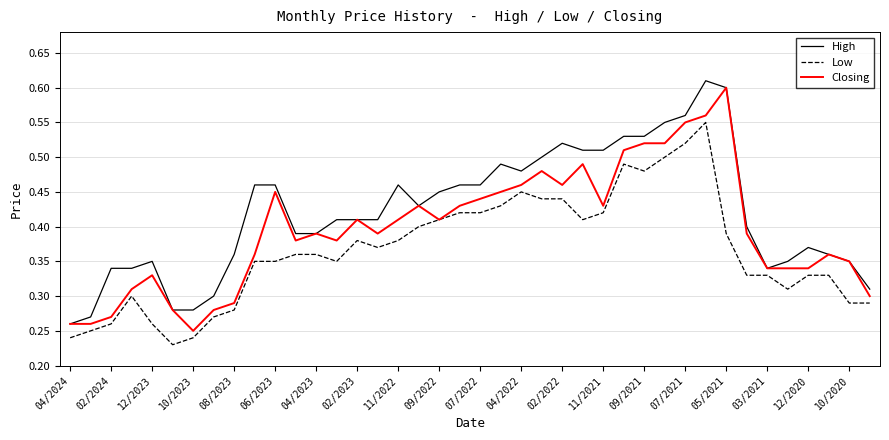

Rank the series by their average value, from highest to lowest.

High, Closing, Low